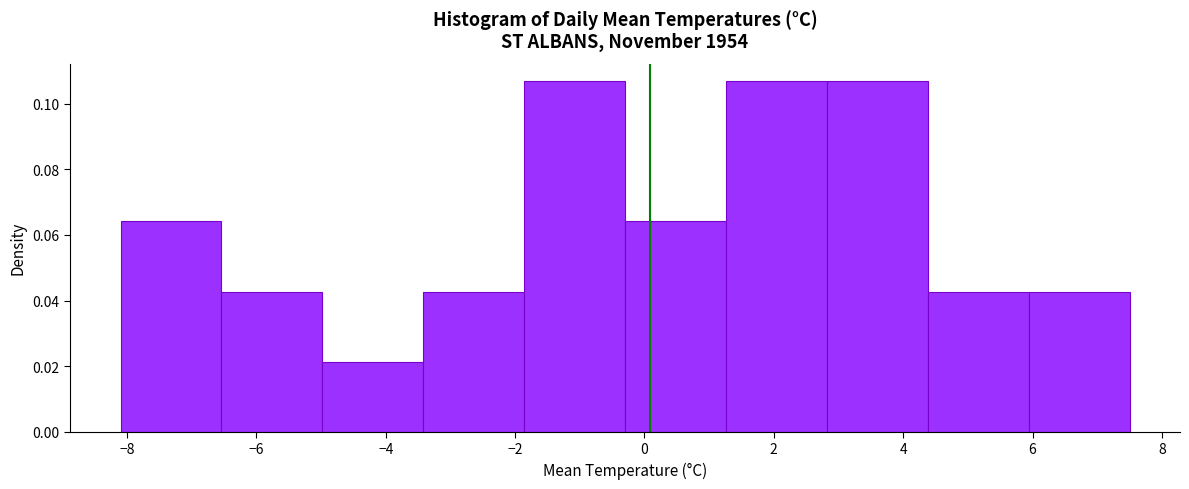

What is the height of the bar covering 4.38 to 5.94 on the x-axis? Neither the bar edges nor the heights are printed on the chart, so give them approximately, as read against the axes.

0.042